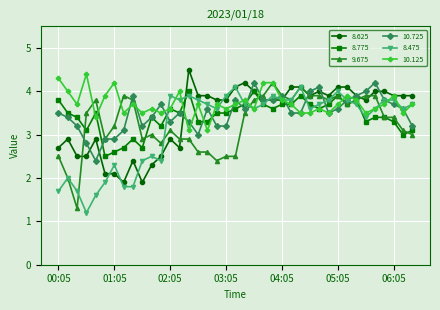

What is the minimum value for 9.675?

1.3